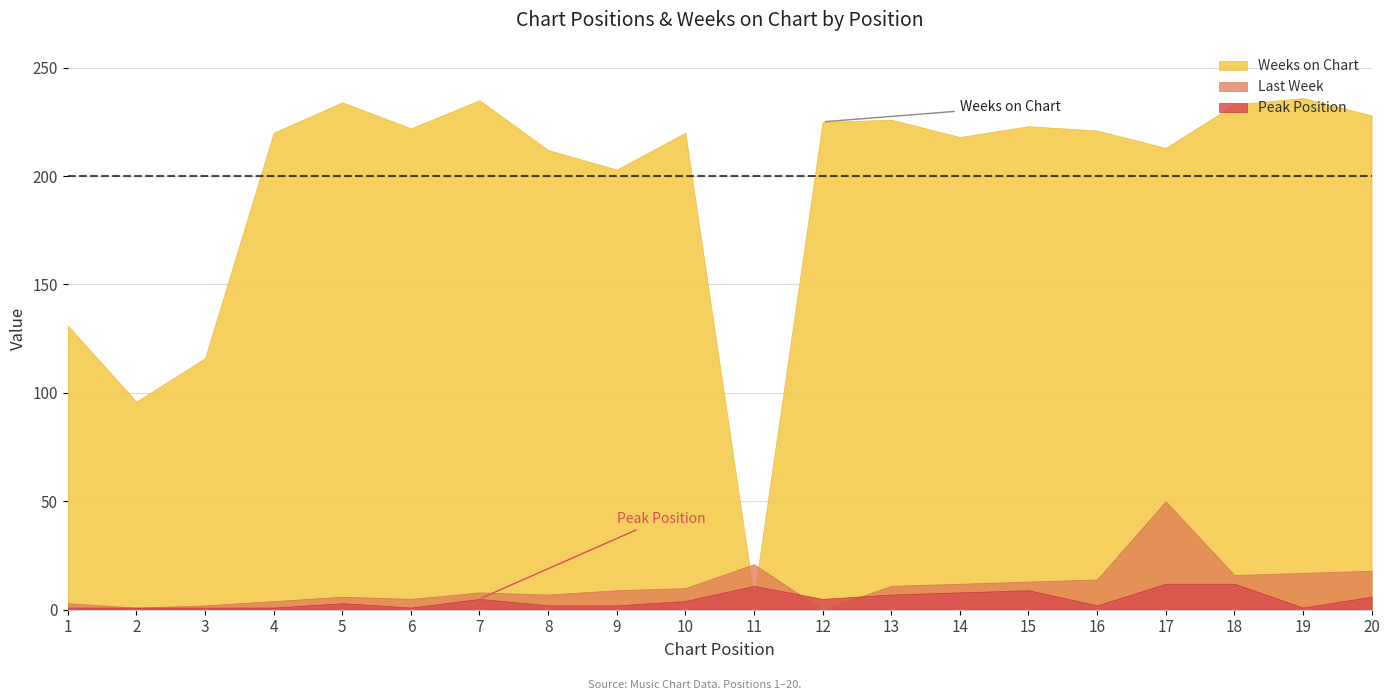

At which category does Weeks on Chart reach its first local valley?

2